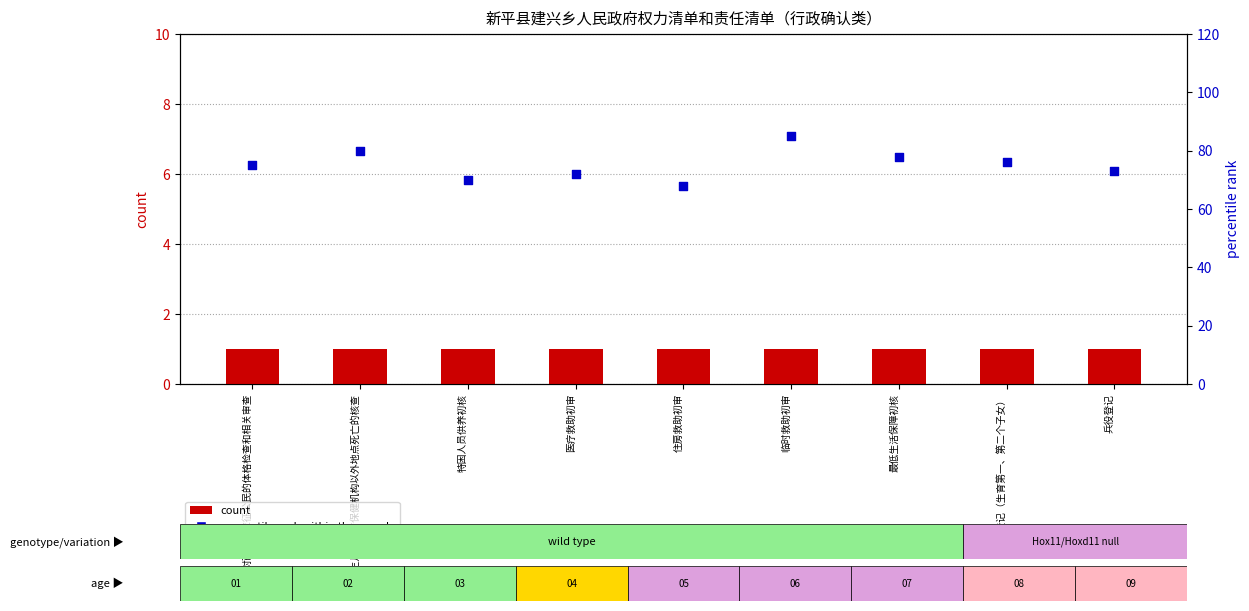

At which category is the sum across all series the highest?

临时救助初审